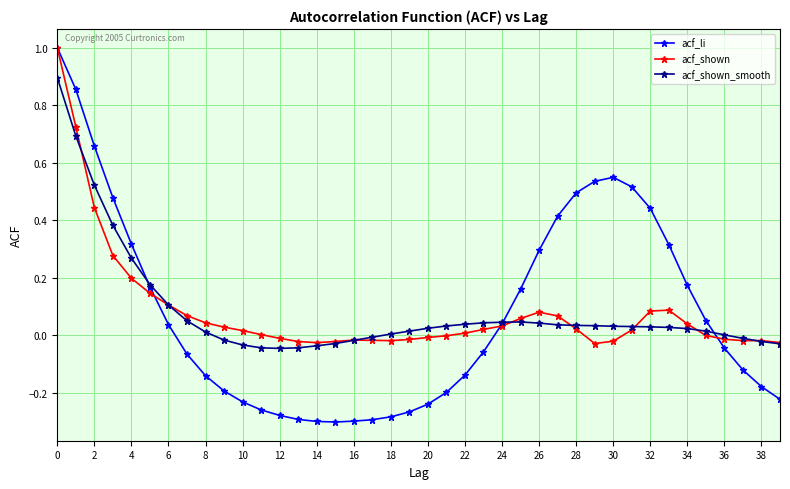

What is the maximum value shown in the chart?

1.0